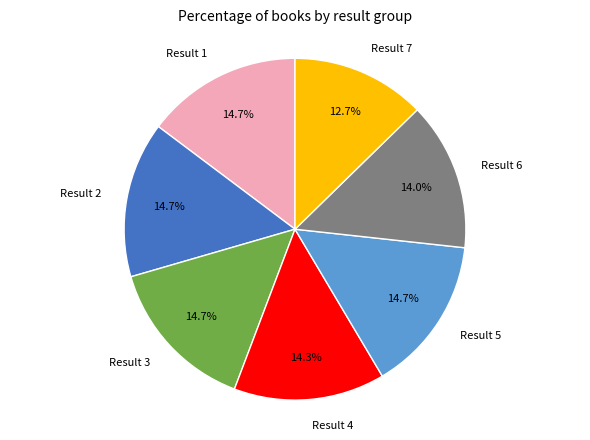

Is there a majority slice in this chart?

No